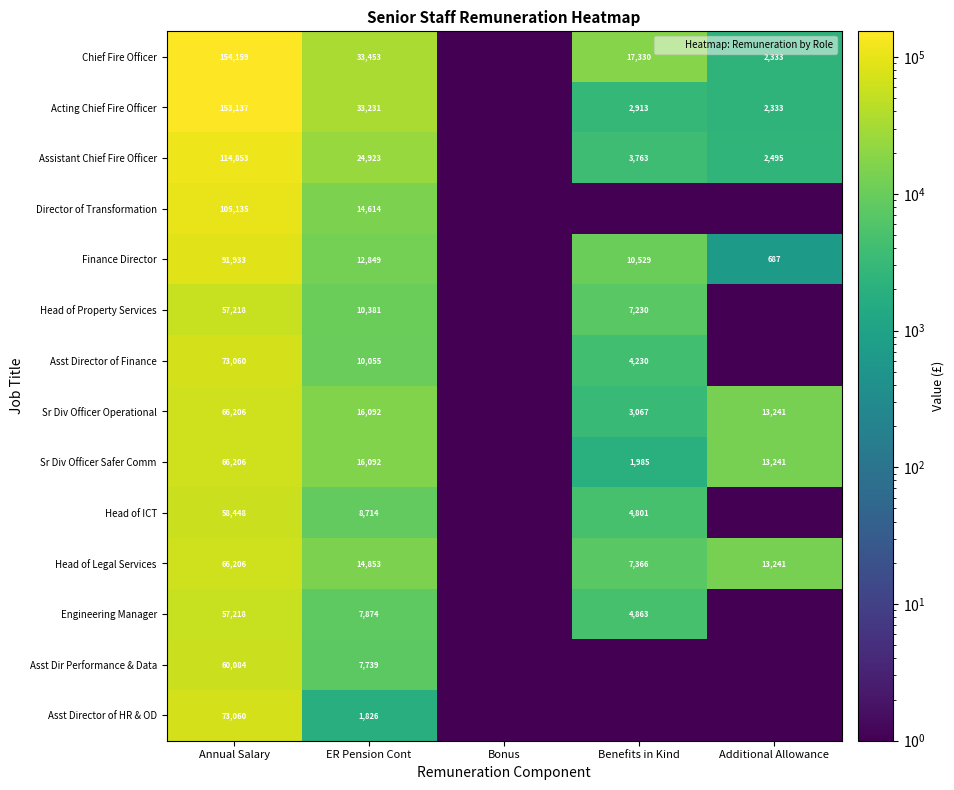

At how many categories does at least one series exceed 66726?

1